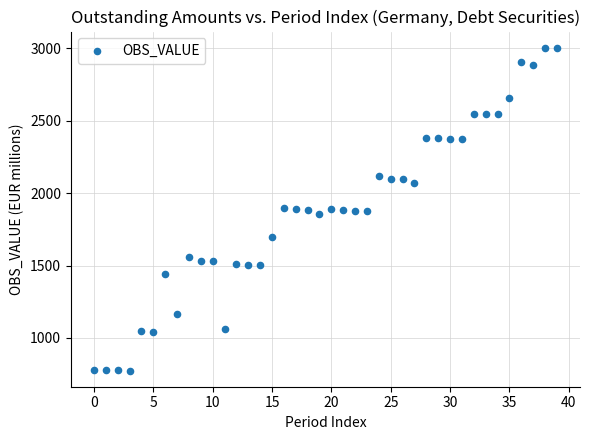

What is the range of Y values (max minus min)?

2228